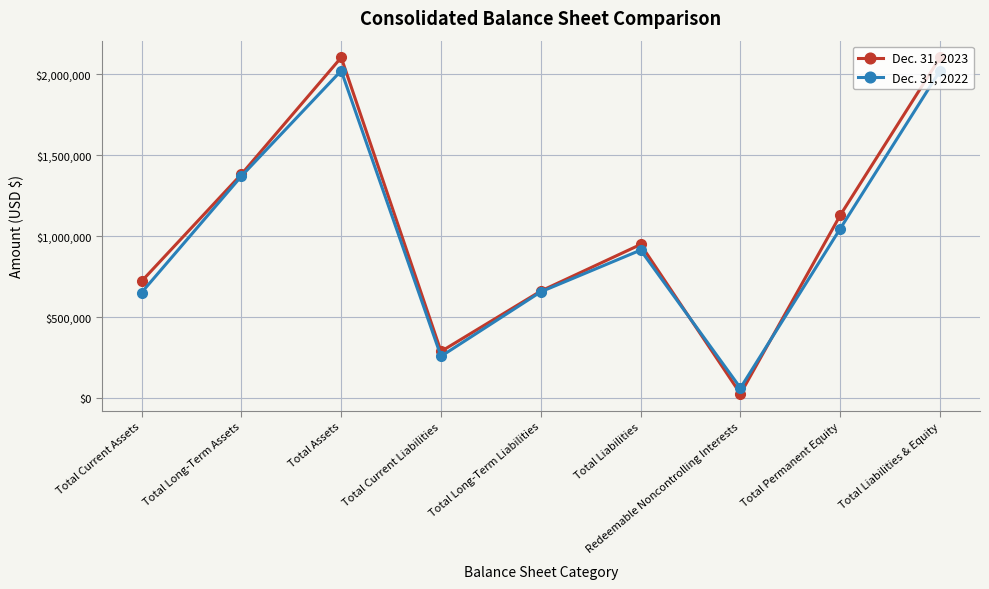

What is the value of the Dec. 31, 2022 point at the 7th from the left?

61821